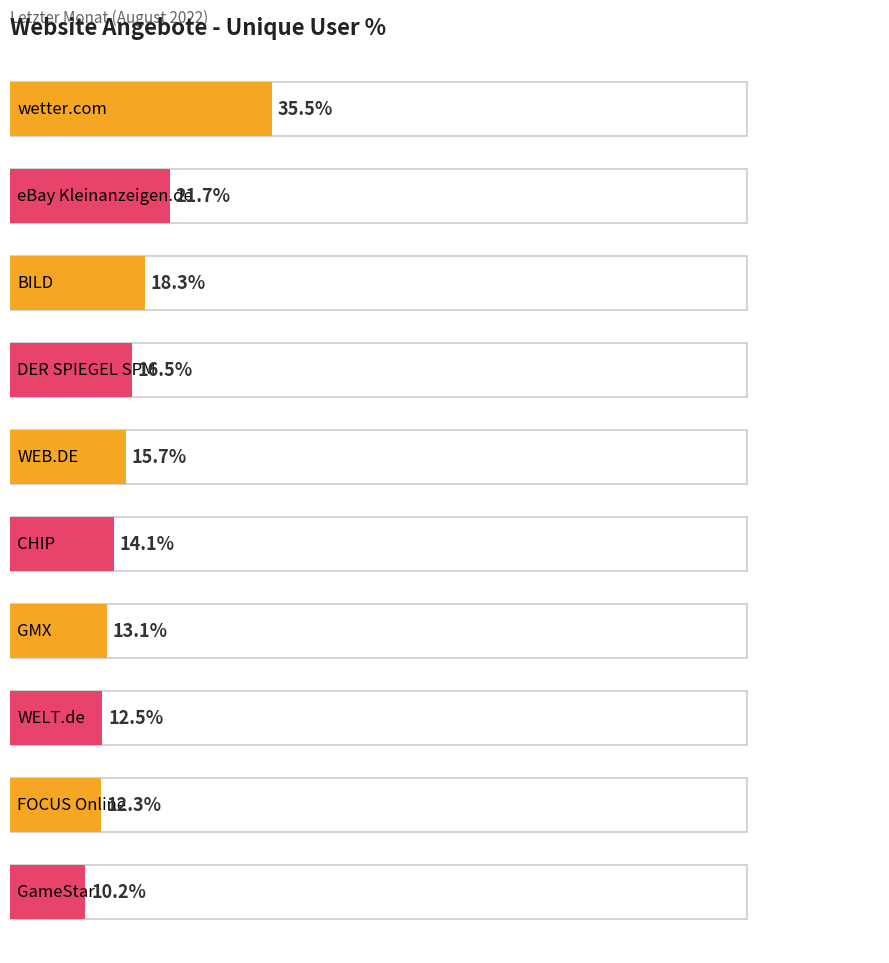

Read the value at BILD.

18.3